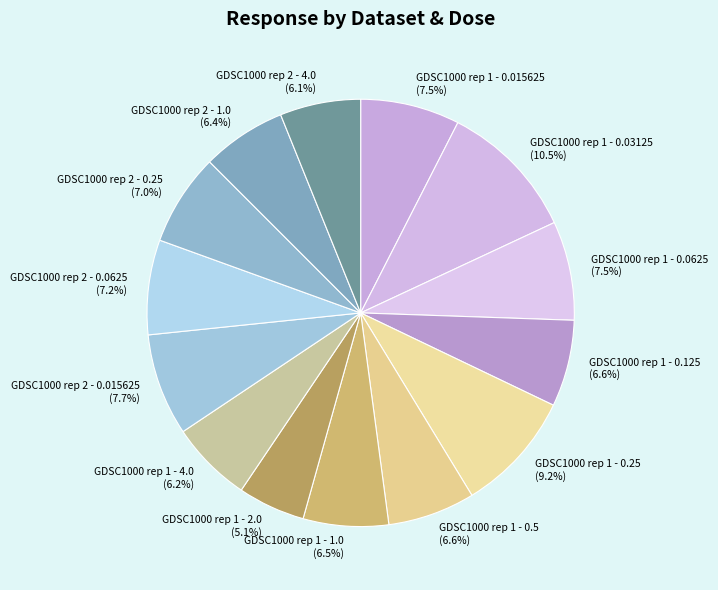

What is the total percentage of GDSC1000 rep 1 - 2.0 (5.1%) and GDSC1000 rep 1 - 0.0625 (7.5%)?

12.6%